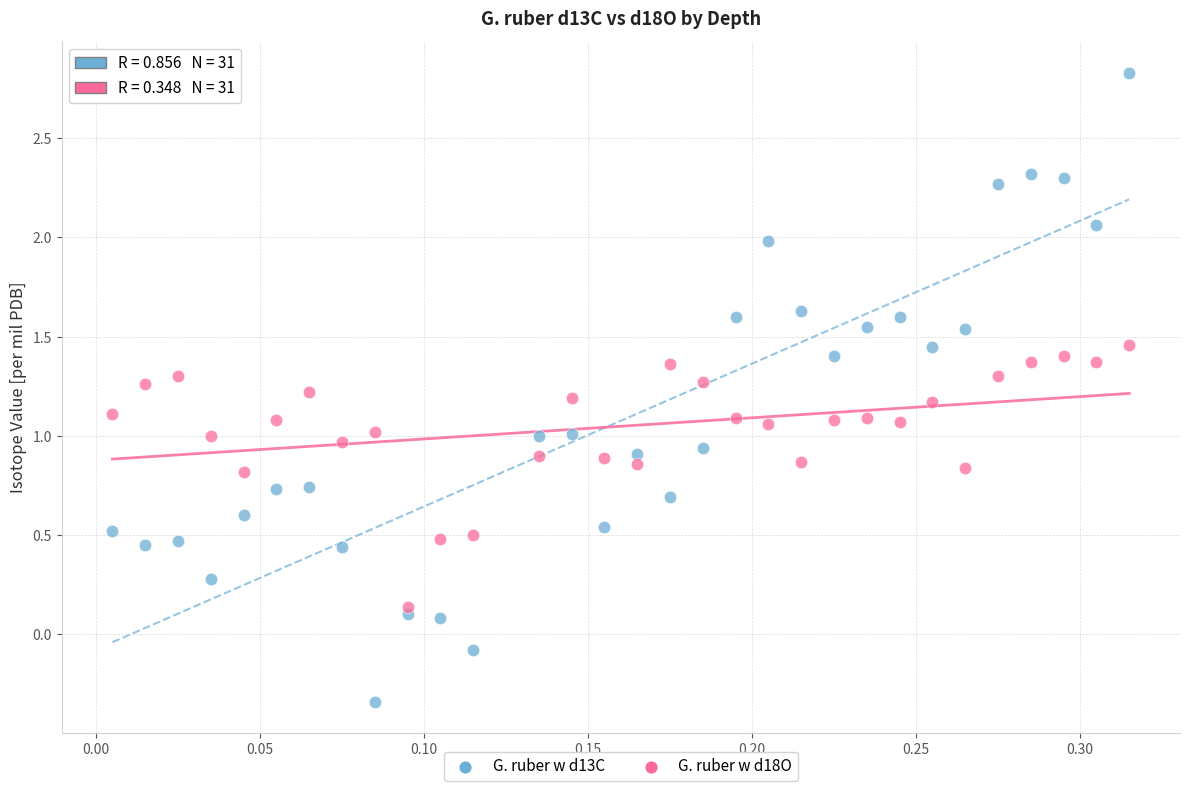

Across all data points, what is the range of X values (max minus min)?

0.3